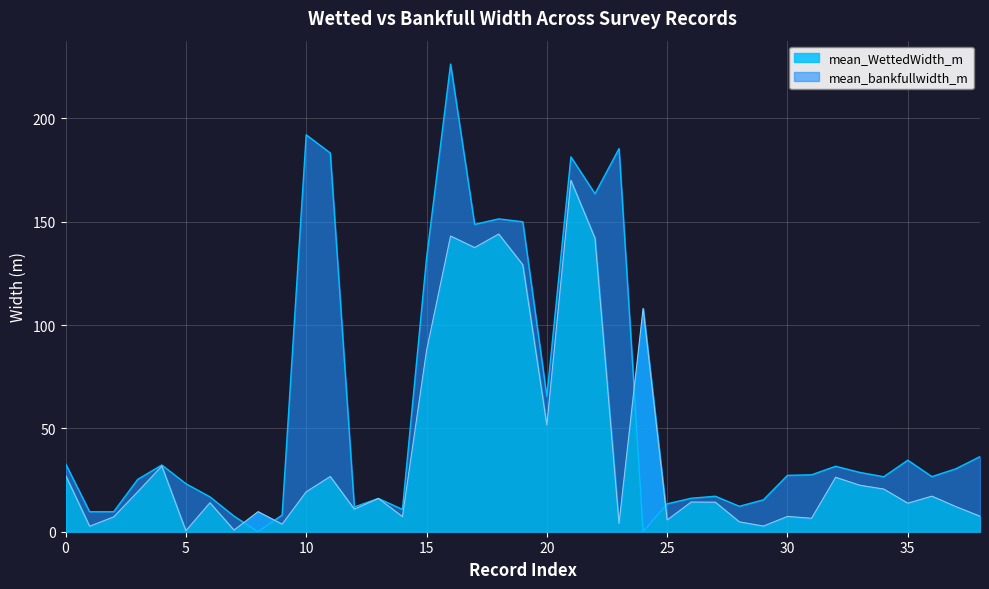

How many intersections are there between mean_bankfullwidth_m and mean_WettedWidth_m?

4